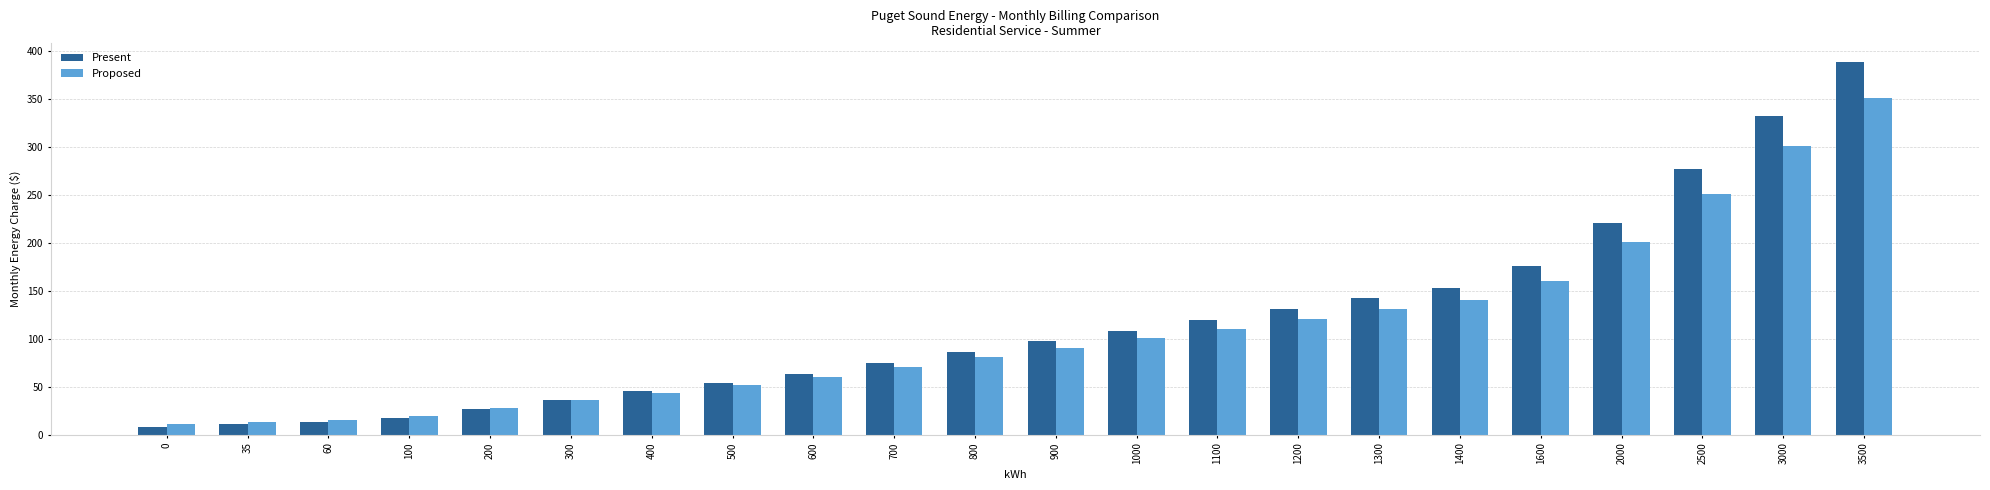

What is the total value across all series at 3500?

739.1